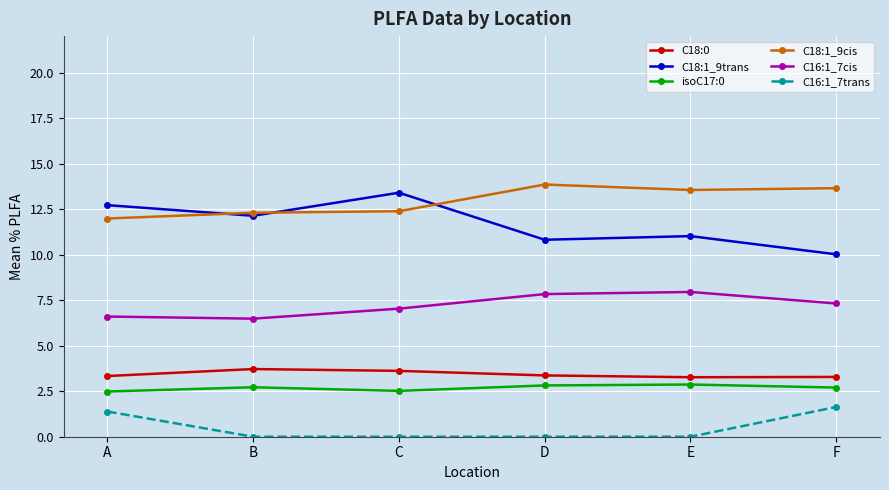

What is the value of the isoC17:0 point at the 5th from the left?

2.9